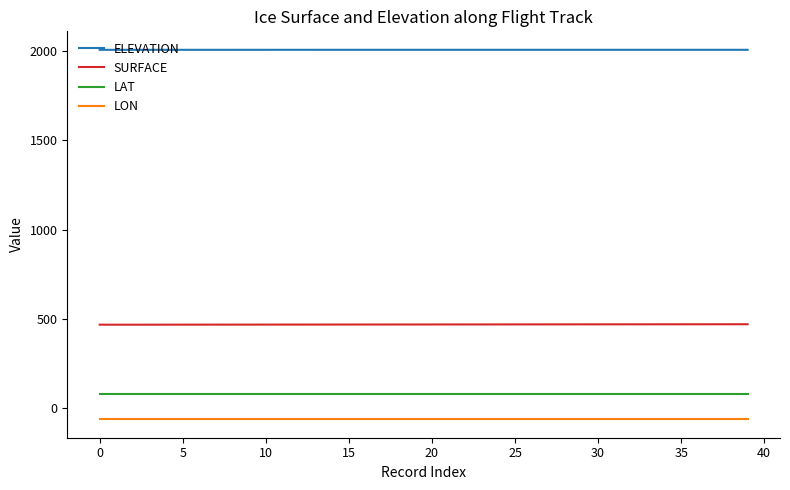

What is the smallest value displayed?

-62.7